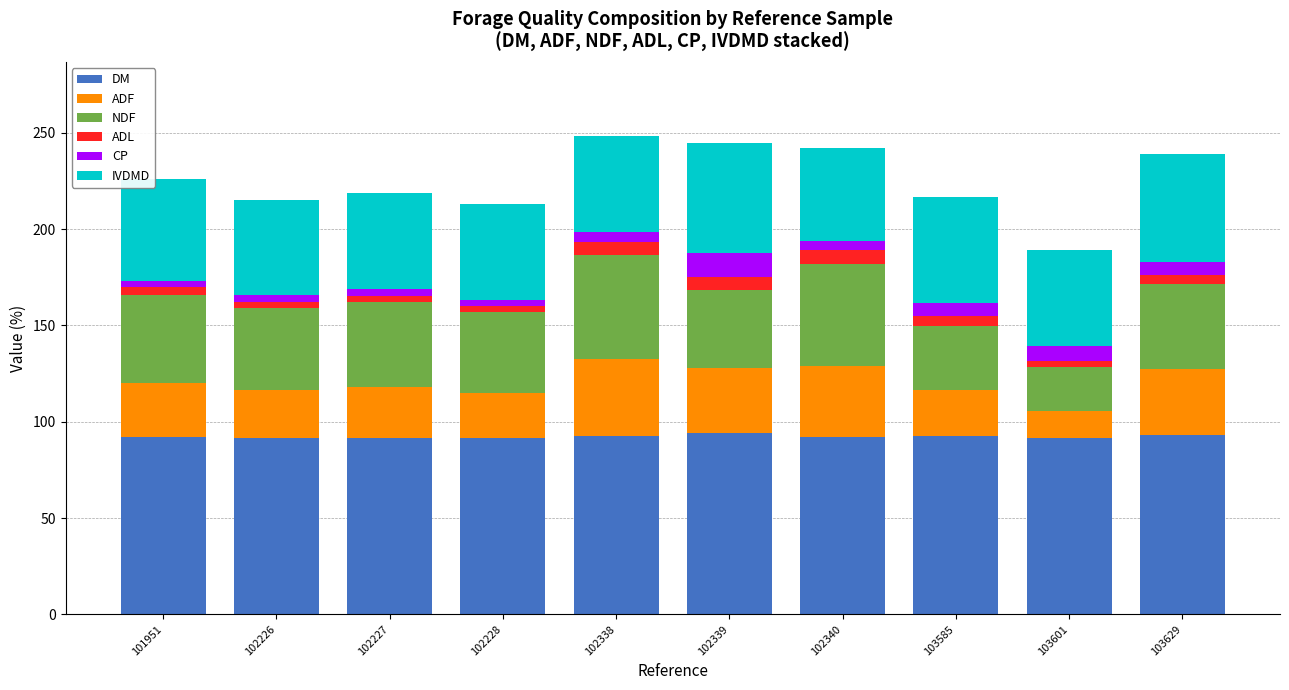

The value of DM at 103585 is 92.6. True or false?

True